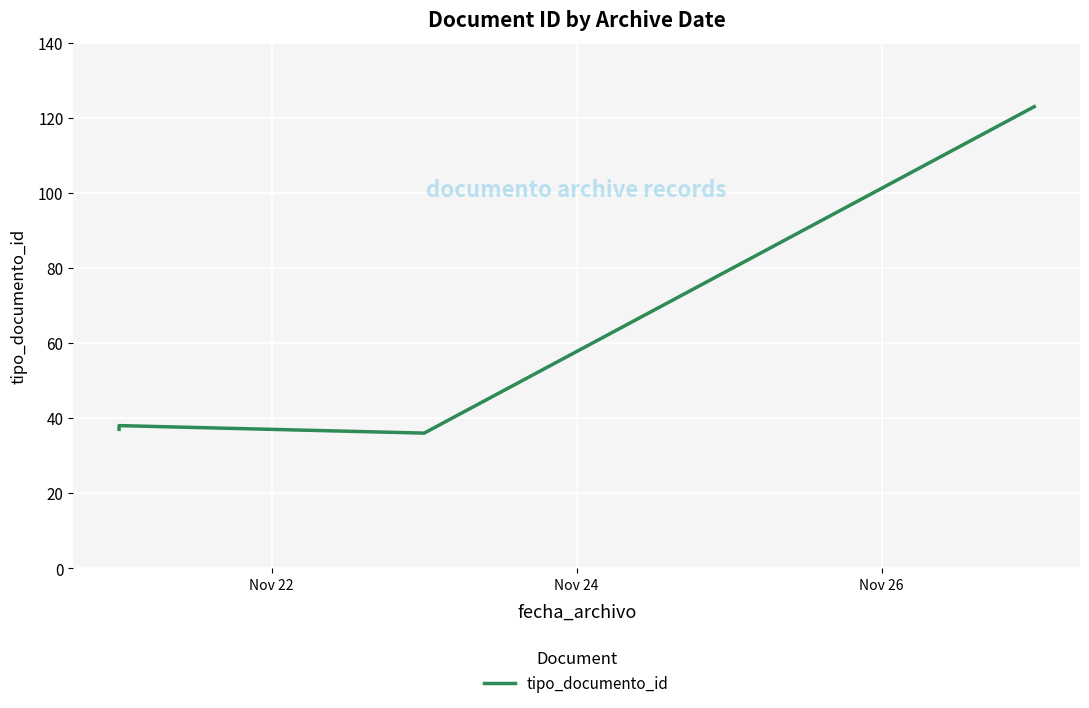

True or false: the data has more than 1 interior local peaks.

False